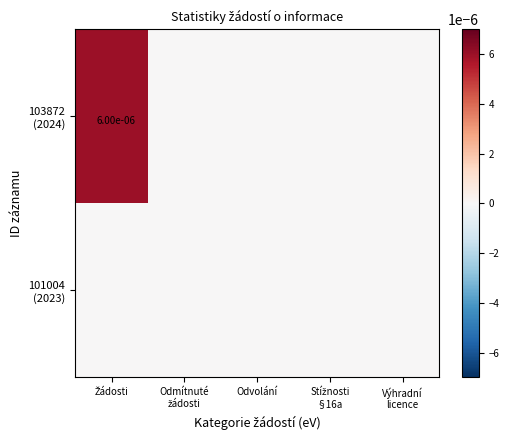

Which series has the widest spread of values?

103872 (2024)